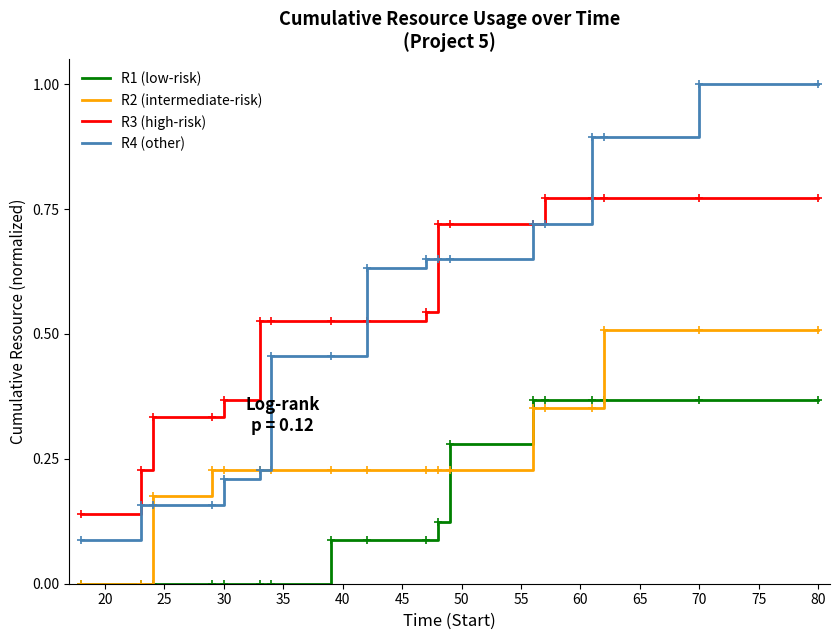

What is the difference between the maximum and minimum values in the R4 (other) series?

0.9